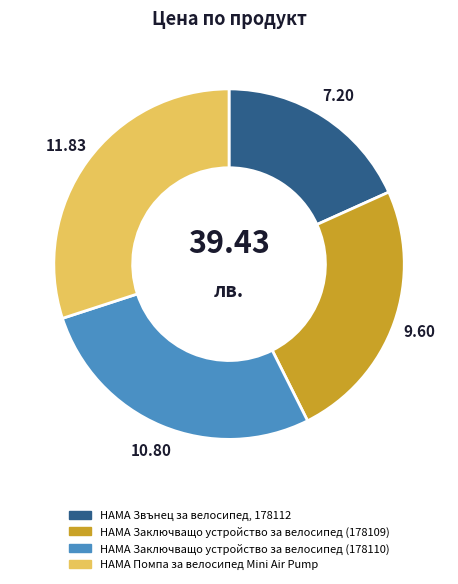

What is the smallest slice in the pie chart?

HAMA Звънец за велосипед, 178112